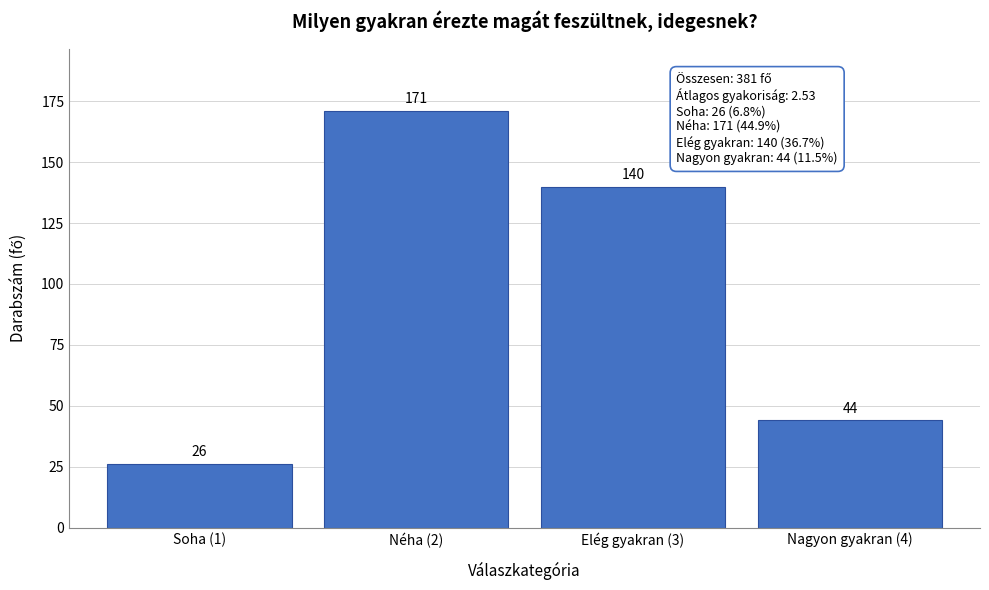

Reading left to right, transcribe all the data shown in this chart.

Soha (1)=26	Néha (2)=171	Elég gyakran (3)=140	Nagyon gyakran (4)=44